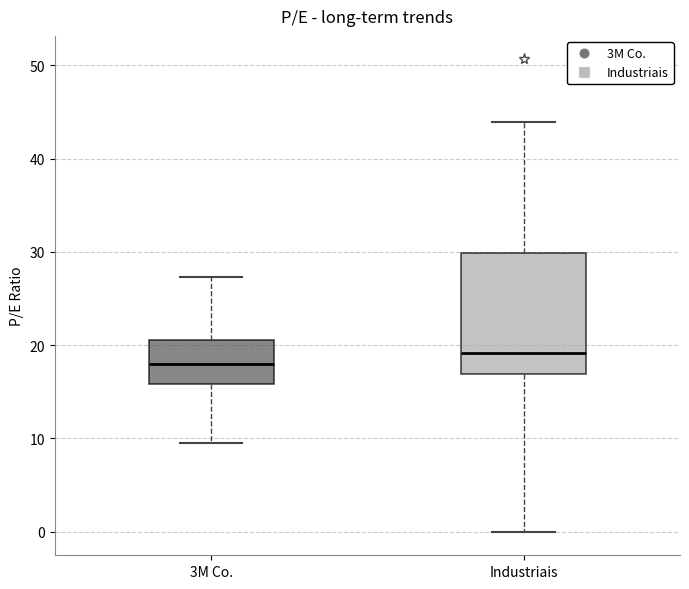

Reading left to right, transcribe this box plot: for each box, give where its median line is, the range the box spans, and where its two whiskers end, as read against the y-axis. The values are not printed on the chart, so give them approximately, as read against the axis.

3M Co.: median 18, box 16 to 21, whiskers 10 to 27
Industriais: median 19, box 17 to 30, whiskers 0 to 44